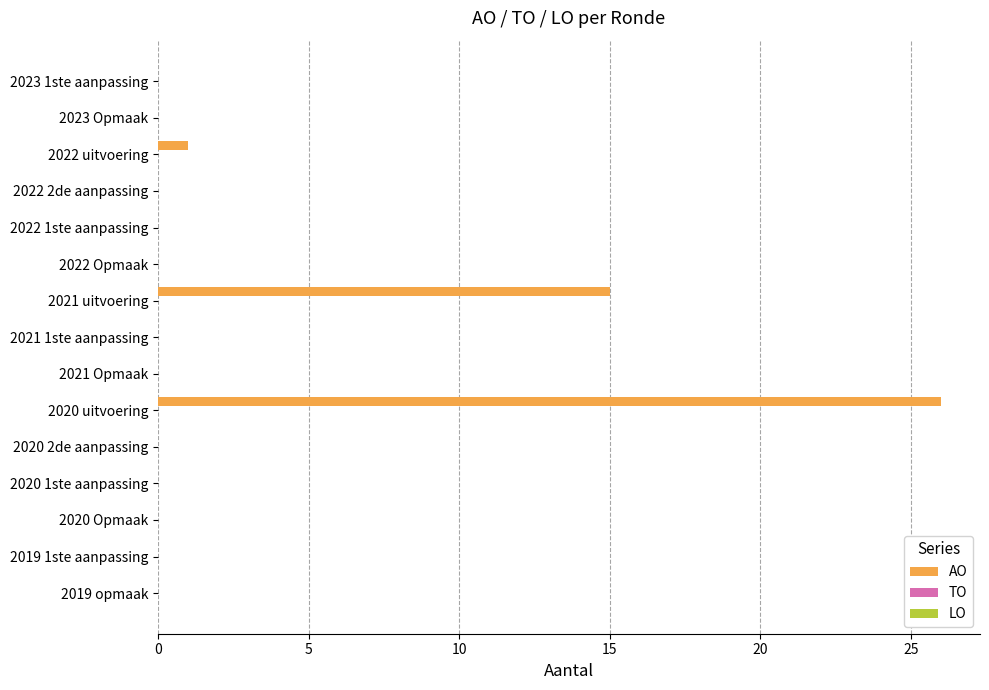

What is the change in value from 2021 Opmaak to 2022 uitvoering?

+1